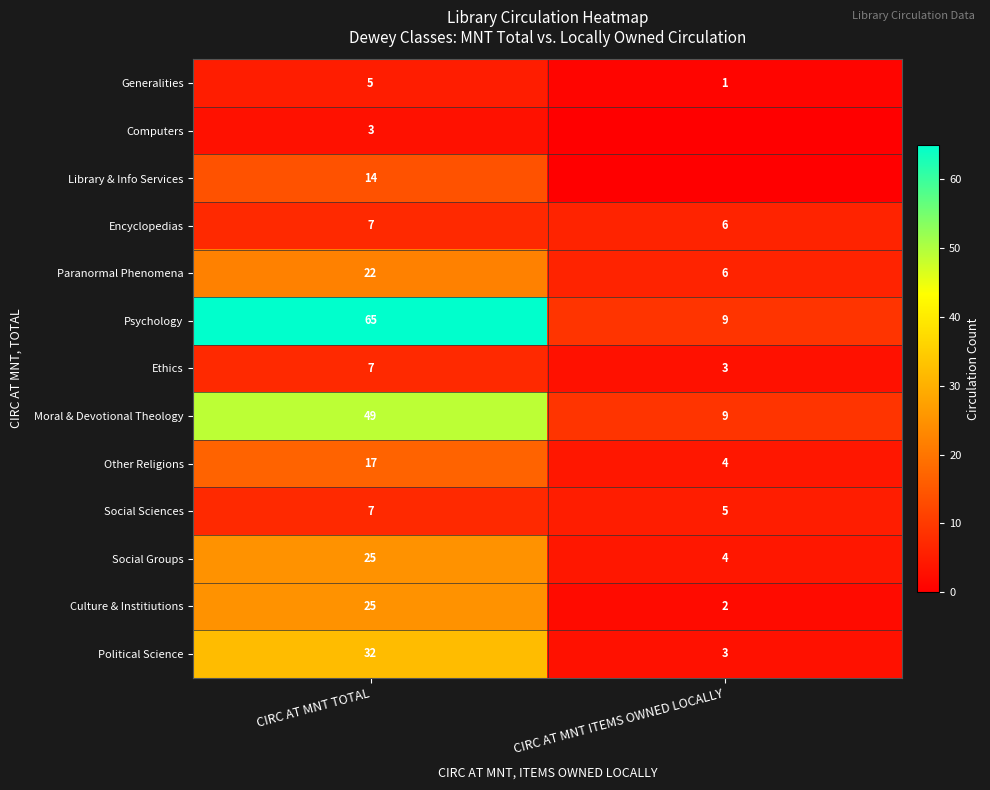

True or false: Social Groups has a value of 45 at CIRC AT MNT TOTAL.

False